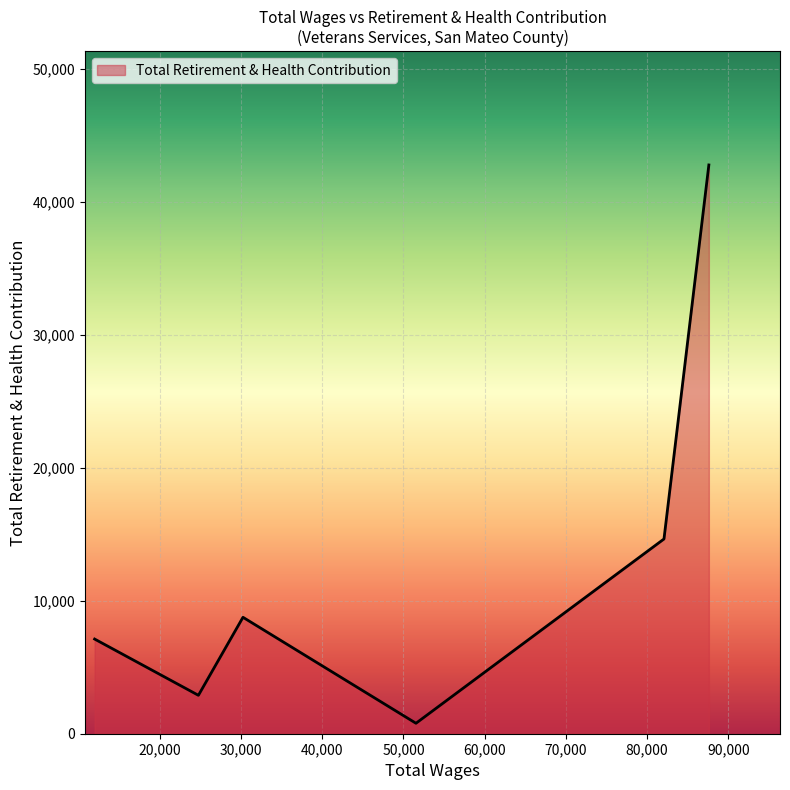

What is the difference between the second highest and second lowest values?

11755